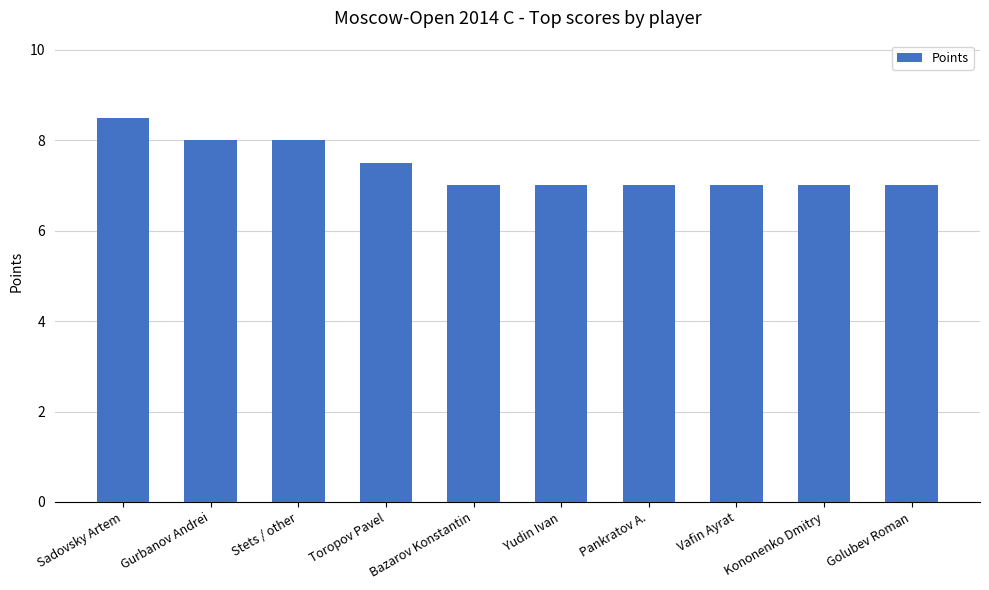

How many values are between 7 and 8?

9